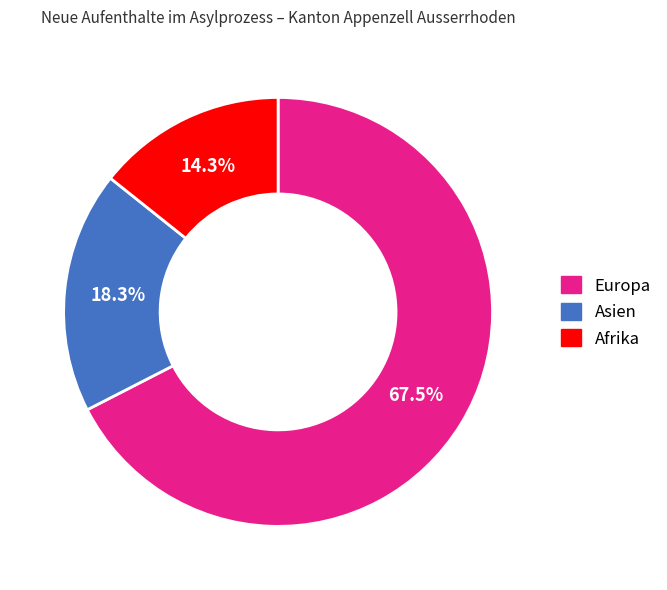

Does any single category account for the majority?

Yes